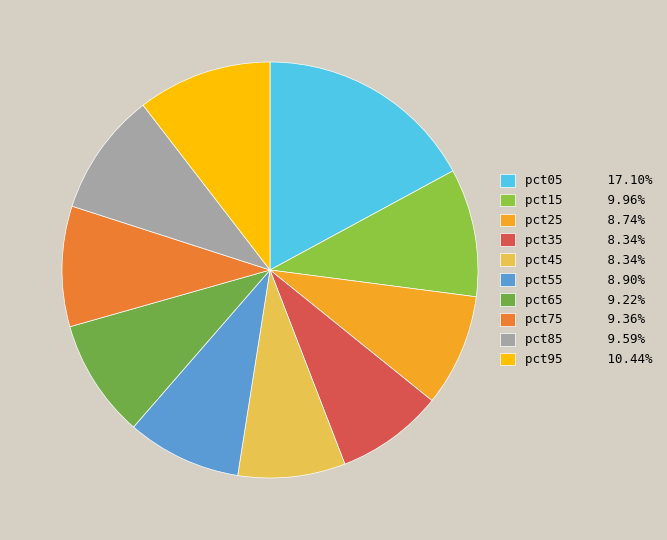

What is the smallest slice in the pie chart?

pct35